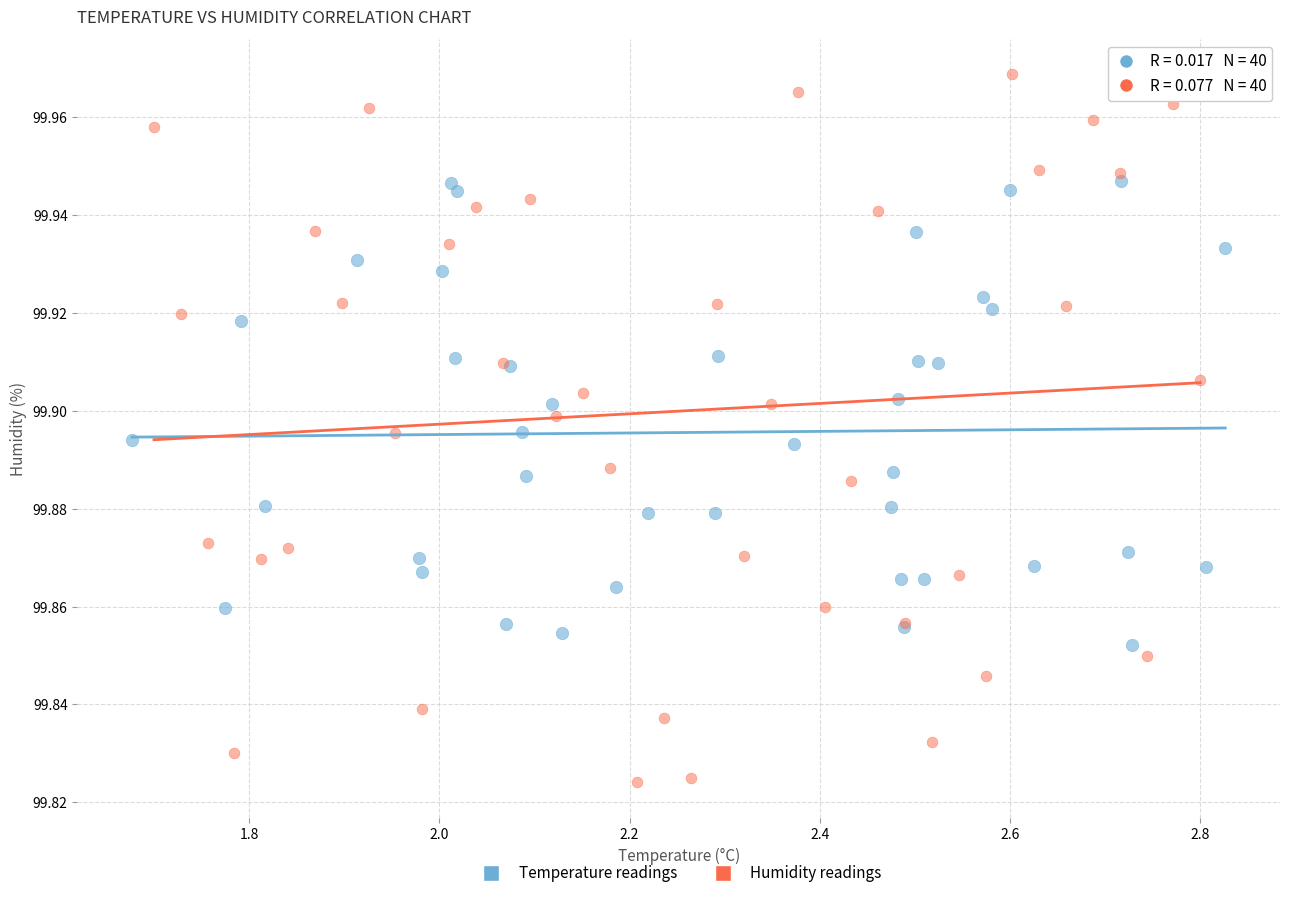

Which series reaches the minimum Y coordinate?

Humidity readings